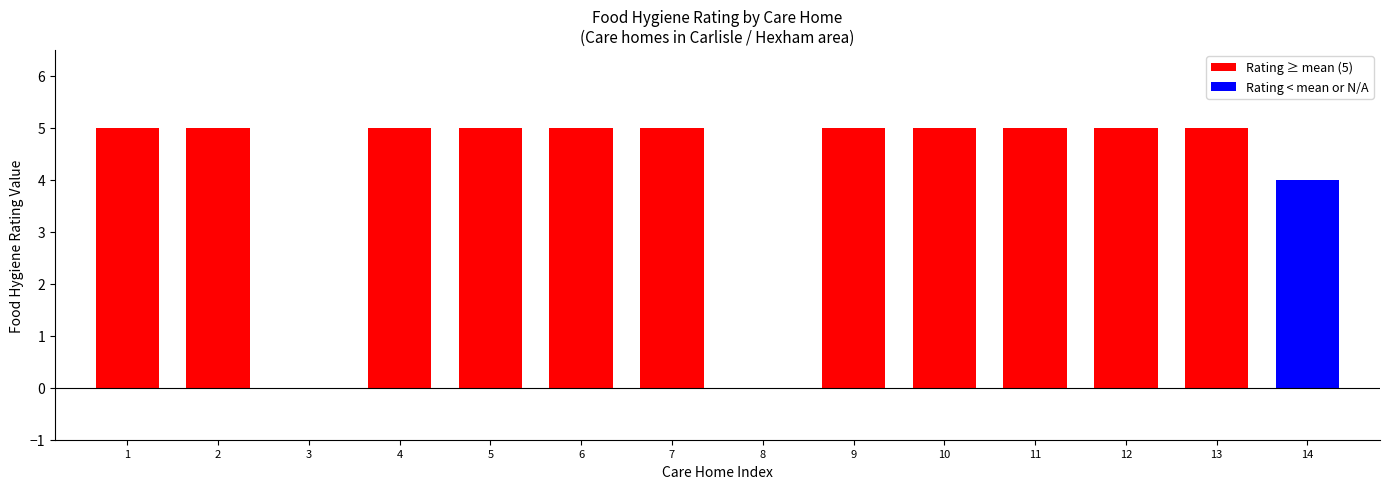

Reading left to right, what are all the values shown in this chart?

1=5	2=5	3=0	4=5	5=5	6=5	7=5	8=0	9=5	10=5	11=5	12=5	13=5	14=4